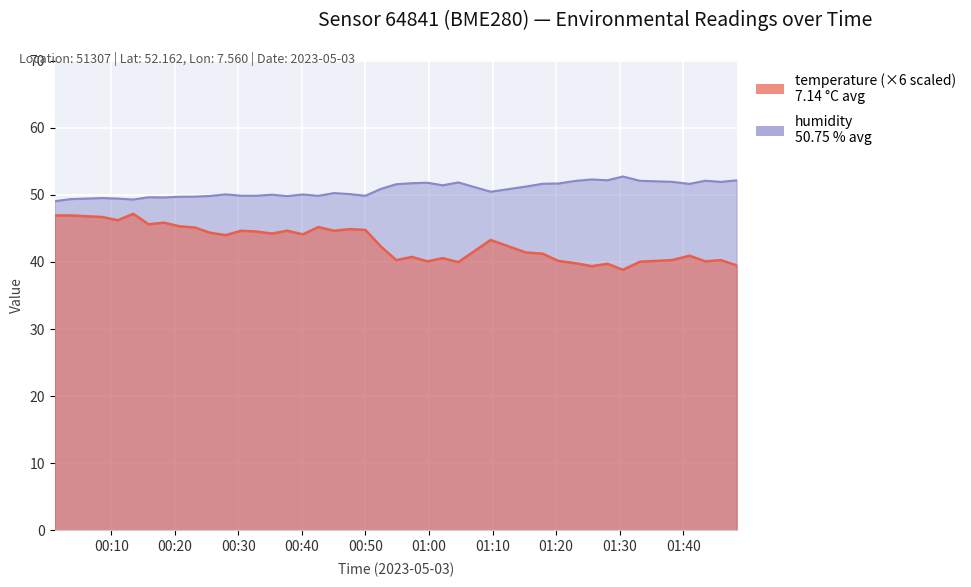

At which label does temperature first exceed 43?

2023-05-03T00:01:06